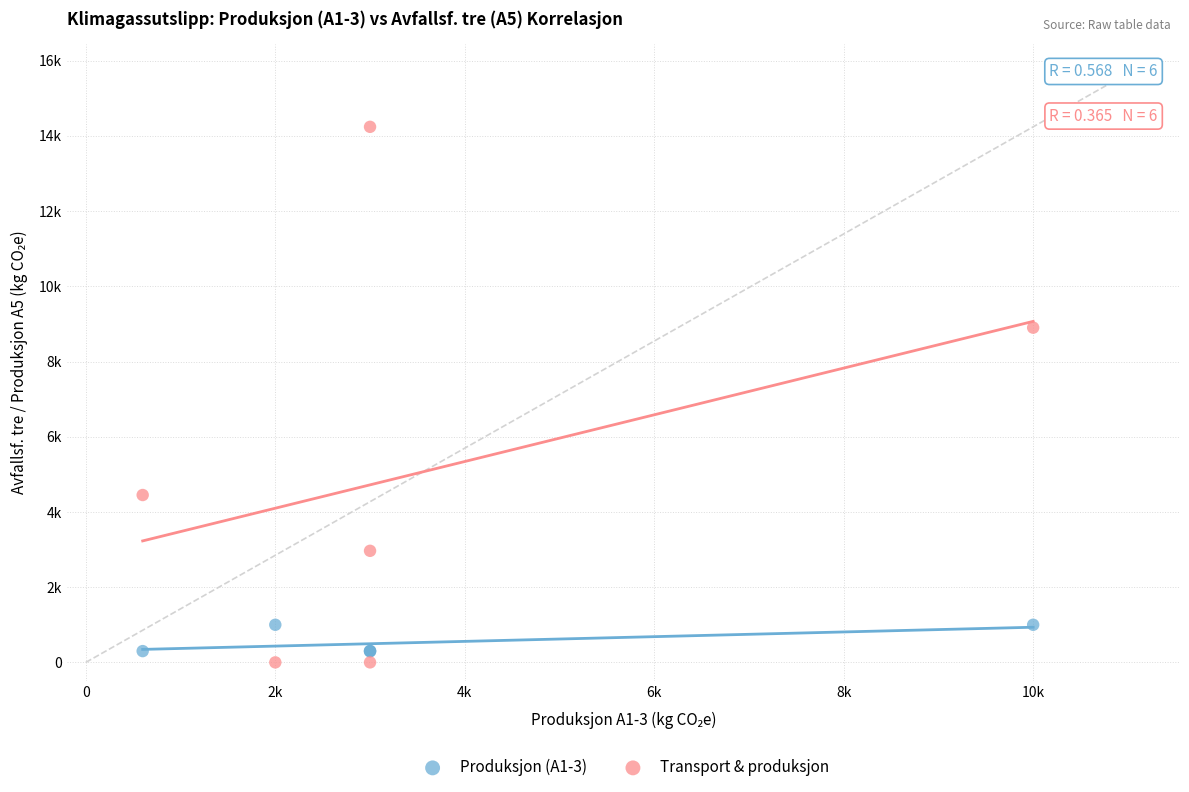

What are all the series names shown in the legend?

Produksjon (A1-3), Transport & produksjon